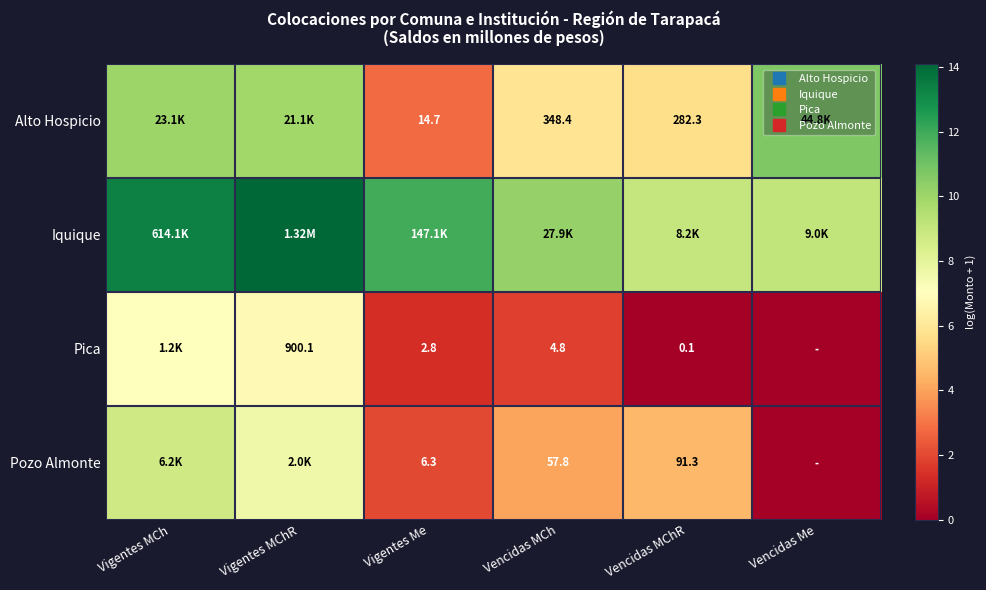

How many data points in Alto Hospicio are less than 9?

3